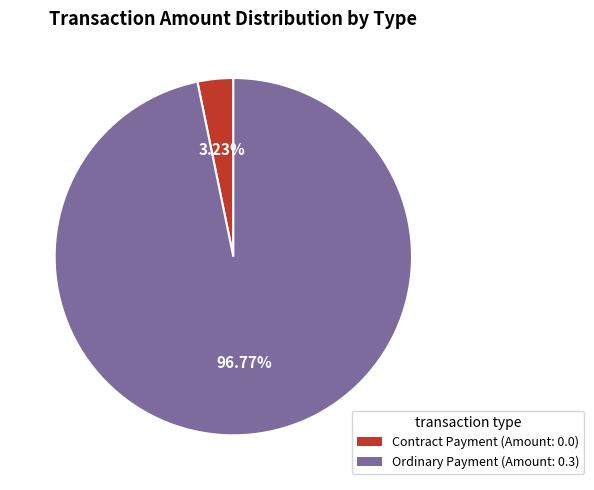

Which category has the smallest portion of the pie?

Contract Payment (1058598)